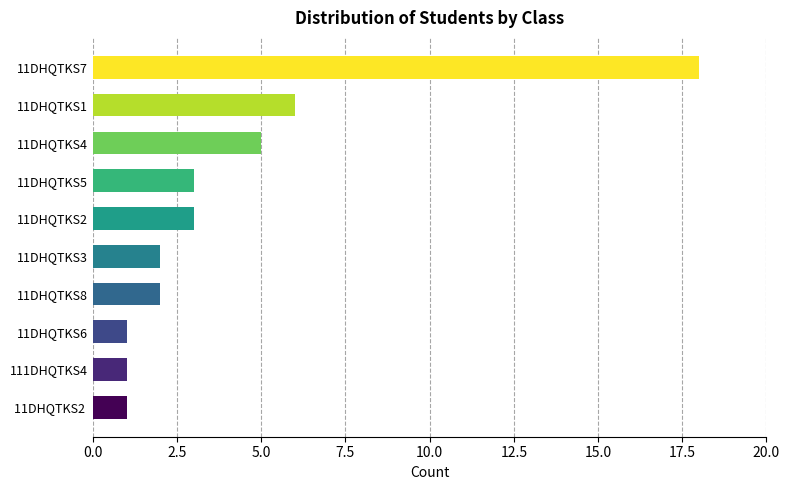

What is the label of the 1st bar from the top?

11DHQTKS7